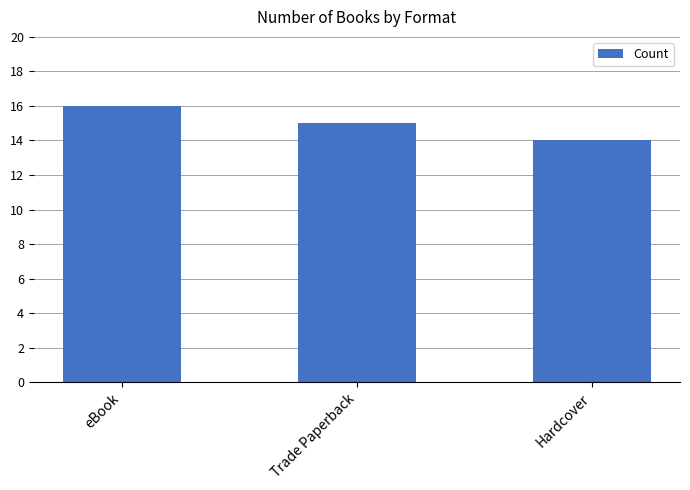

Reading right to left, what are all the values shown in this chart?

14	15	16